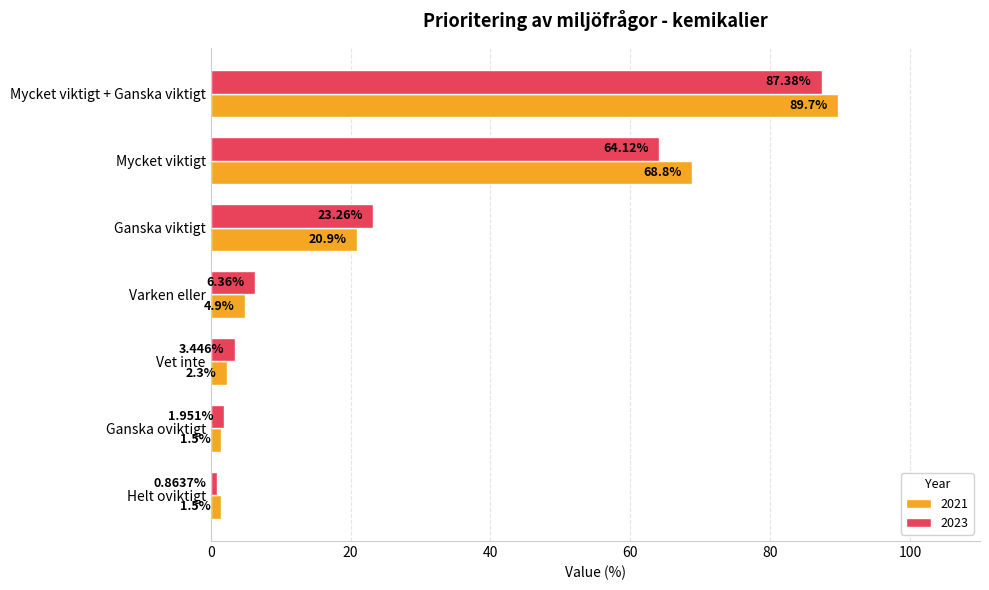

Rank the series at Varken eller from lowest to highest value.

2021, 2023